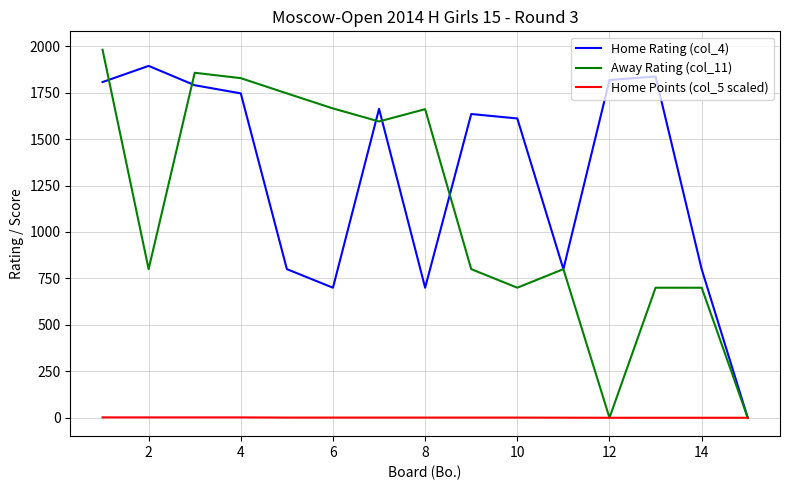

What is the sum of all Home Points (col_5 scaled) values?

14.5